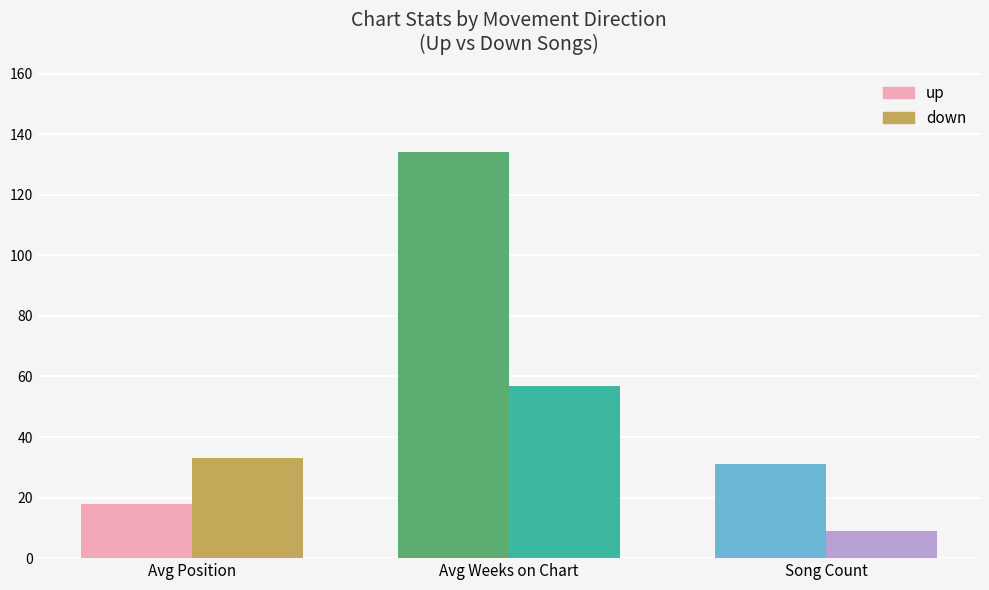

What is the sum of all up values?

183